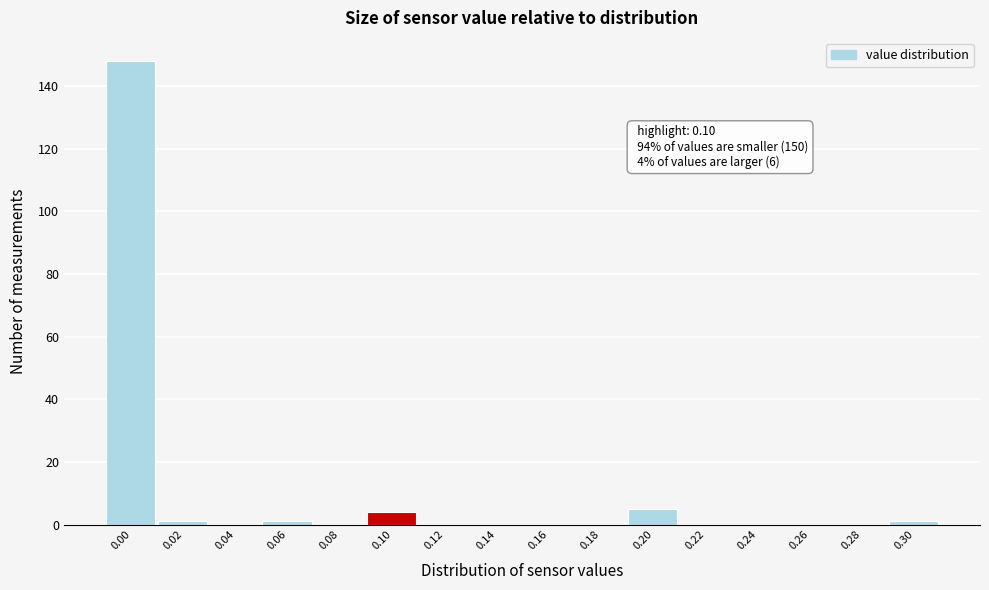

Reading left to right, extract all data points from this chart.

0.00=148	0.02=1	0.04=0	0.06=1	0.08=0	0.10=4	0.12=0	0.14=0	0.16=0	0.18=0	0.20=5	0.22=0	0.24=0	0.26=0	0.28=0	0.30=1